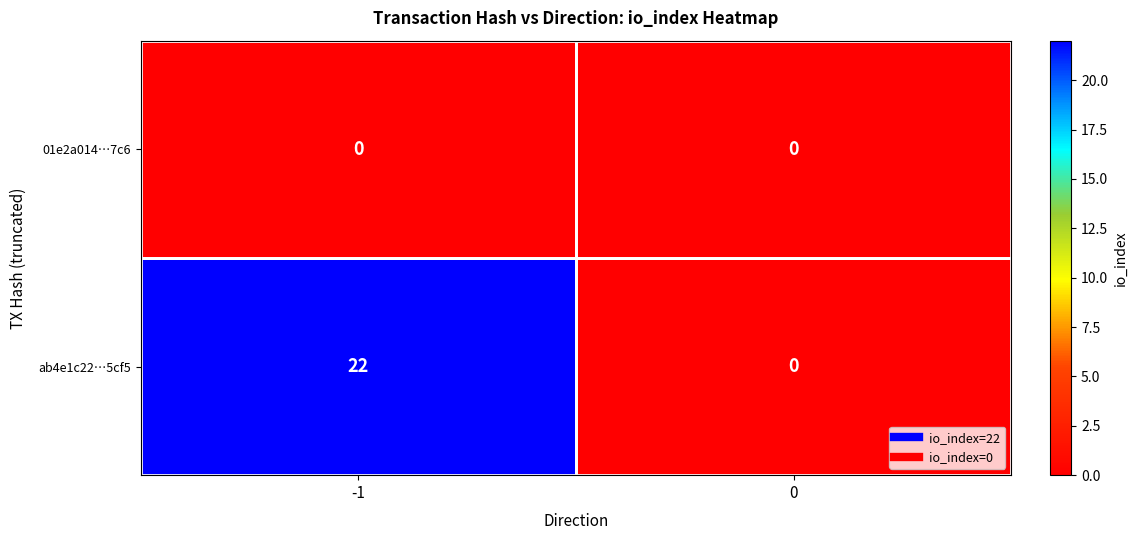

What is the difference between the ab4e1c22…5cf5 values at 0 and -1?

22